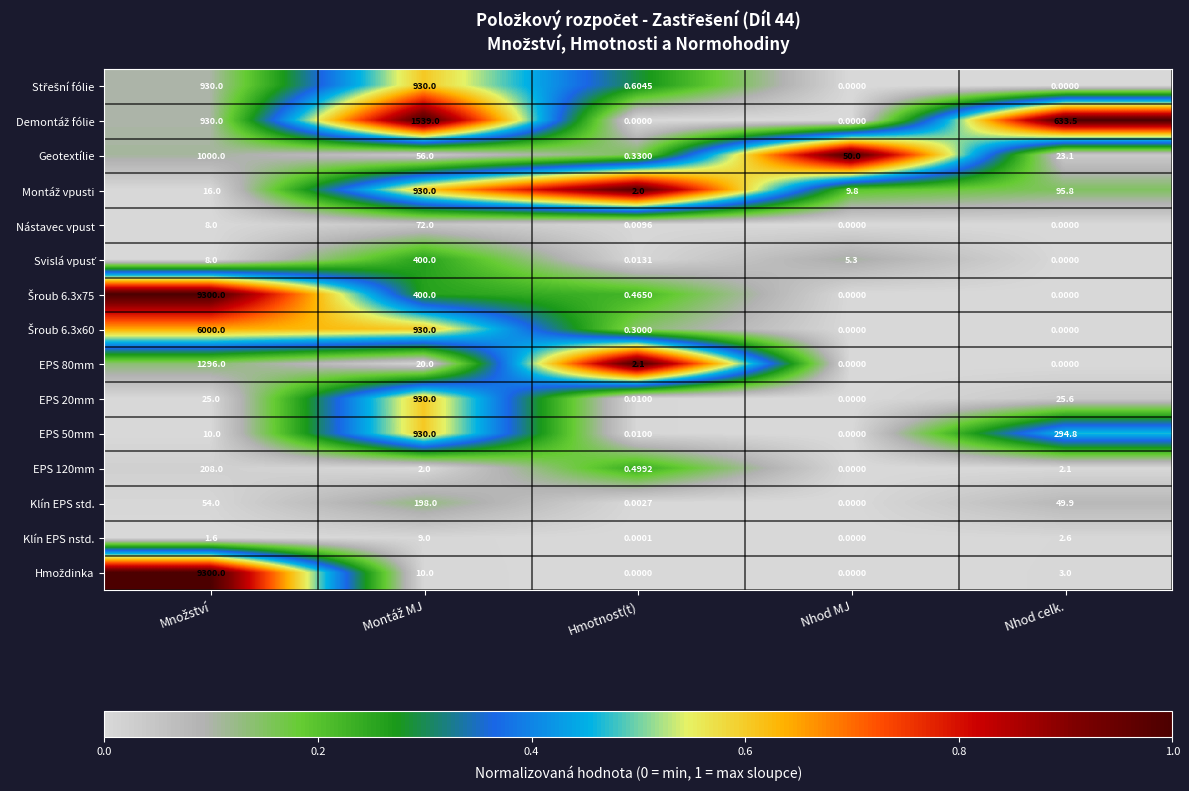

Which category has the lowest value in the EPS 120mm series?

Nhod MJ